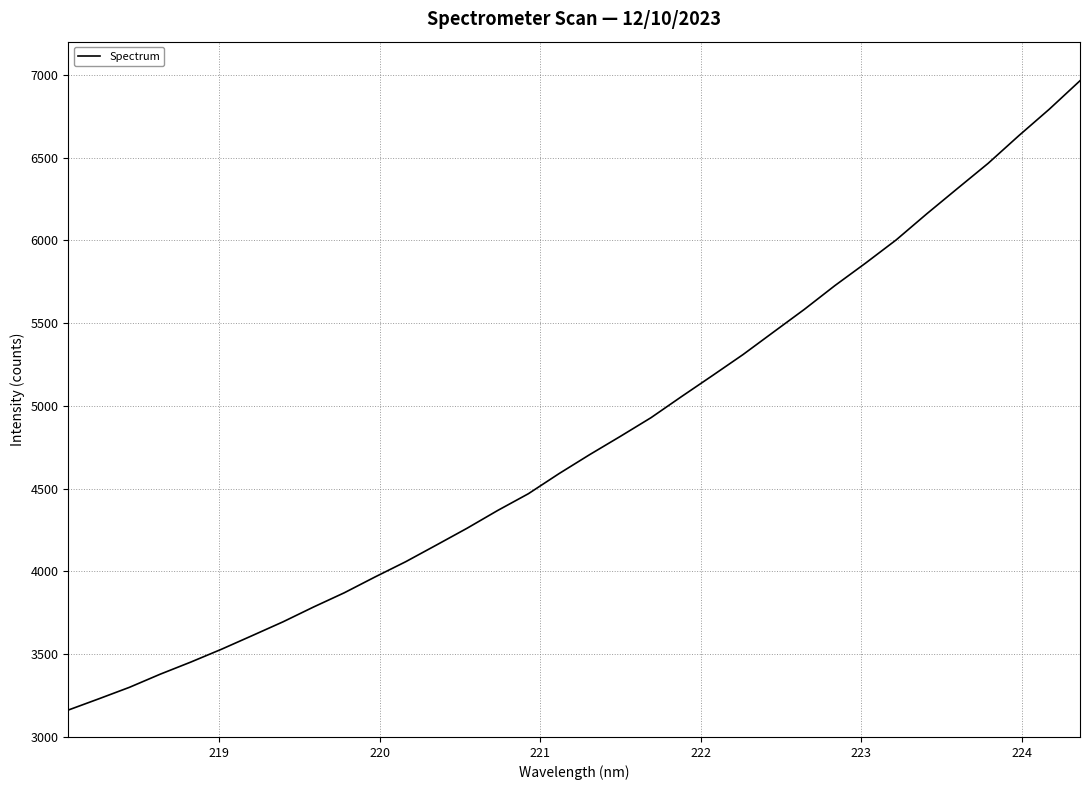

What is the maximum value shown in the chart?

6964.0